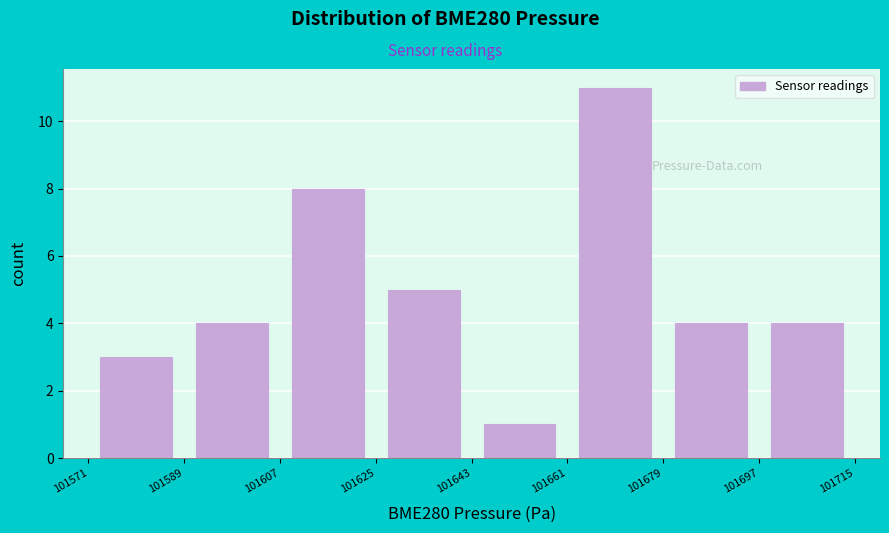

Reading left to right, list every bar in this chart as the range it spans on the x-axis followed by its height. The values are not printed on the chart, so give them approximately, as read against the axis.

101571 to 101589: 3
101589 to 101607: 4
101607 to 101625: 8
101625 to 101643: 5
101643 to 101661: 1
101661 to 101679: 11
101679 to 101697: 4
101697 to 101715: 4